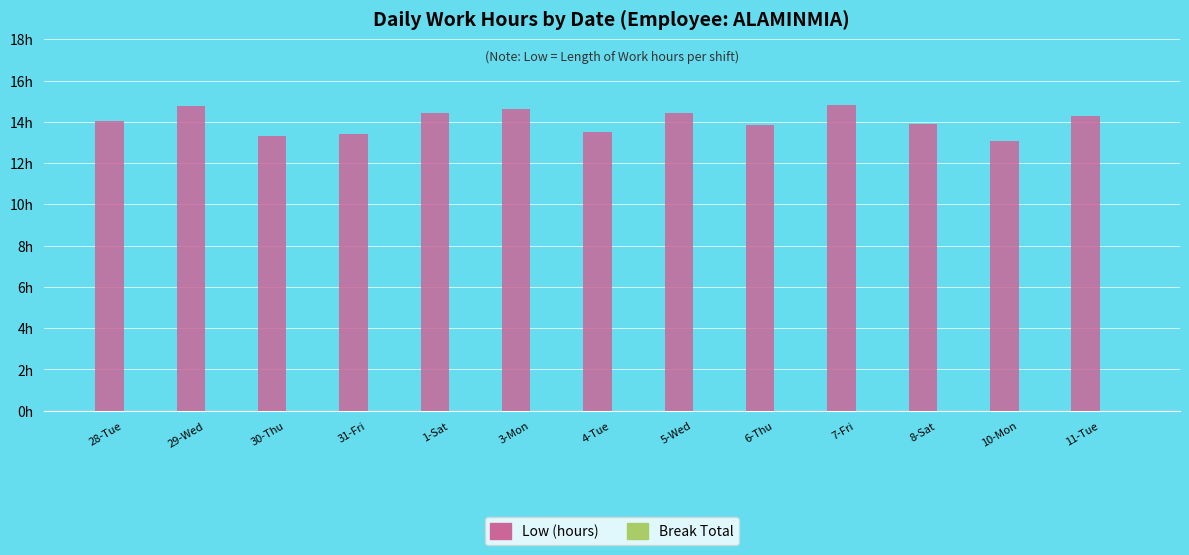

Reading left to right, extract all data points from this chart.

Low (hours): 14.0	14.8	13.3	13.4	14.4	14.6	13.5	14.4	13.8	14.8	13.9	13.1	14.3
Break Total: 0.0	0.0	0.0	0.0	0.0	0.0	0.0	0.0	0.0	0.0	0.0	0.0	0.0